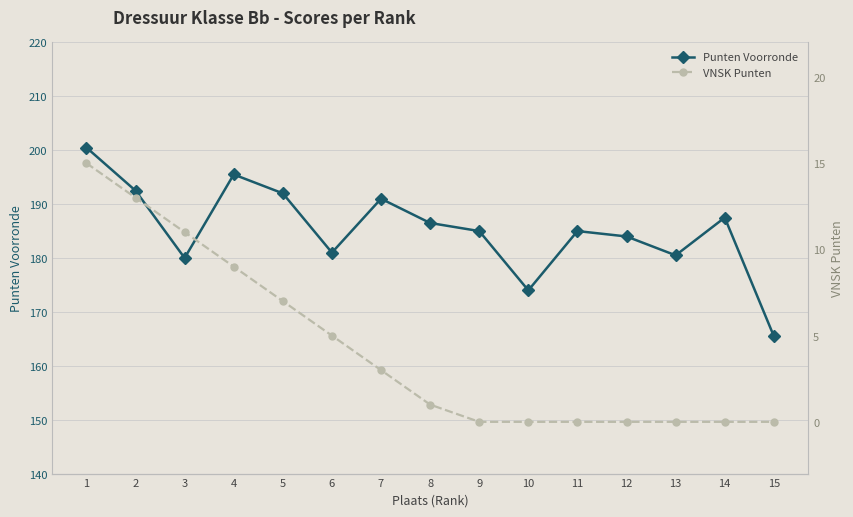

What is the average value of the VNSK Punten series?

4.3